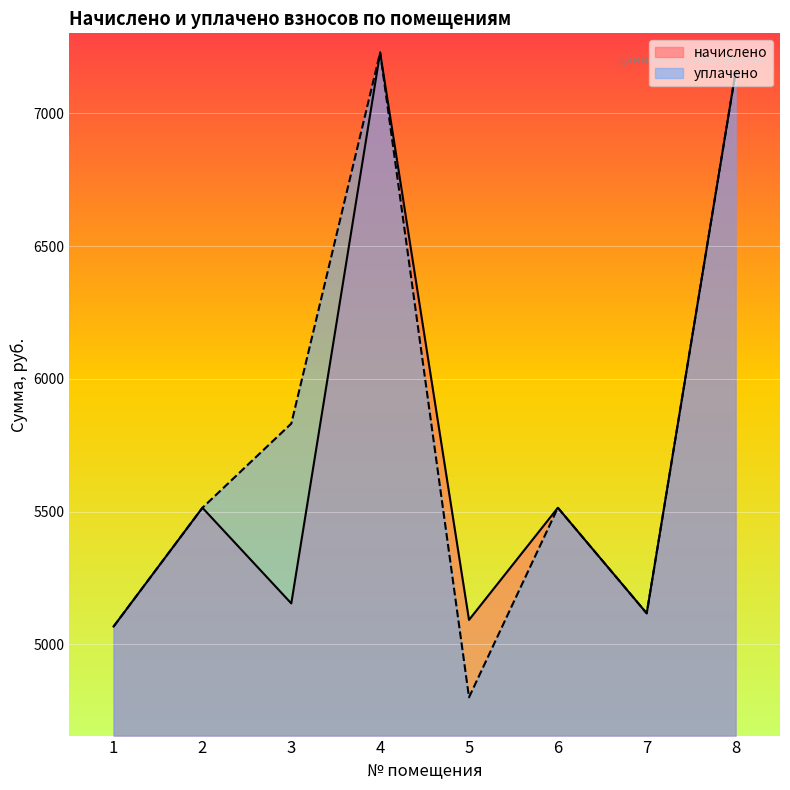

True or false: уплачено and начислено cross at least once.

False